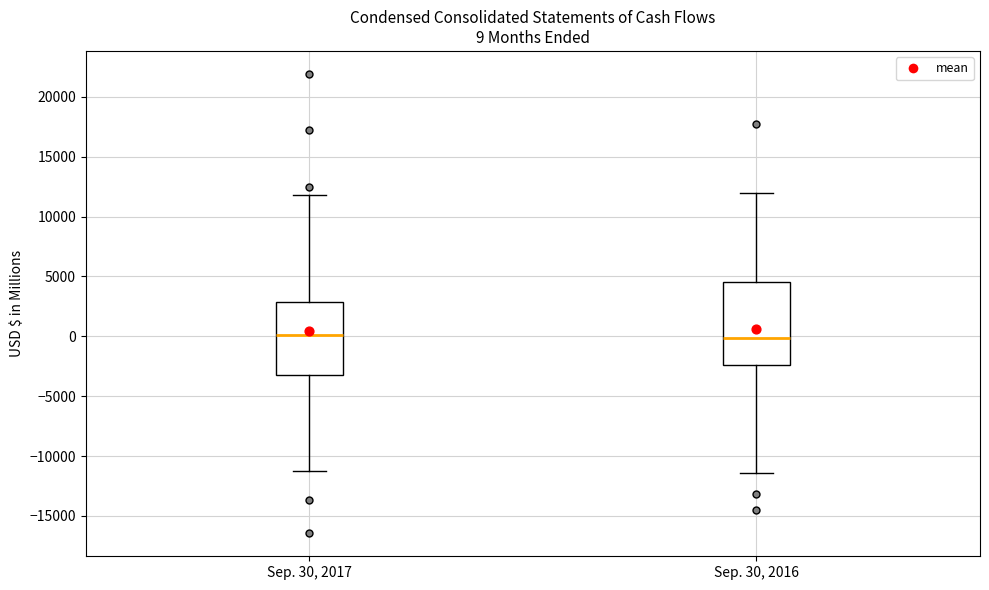

Which box is the tallest, from its lower edge to its upper edge?

Sep. 30, 2016